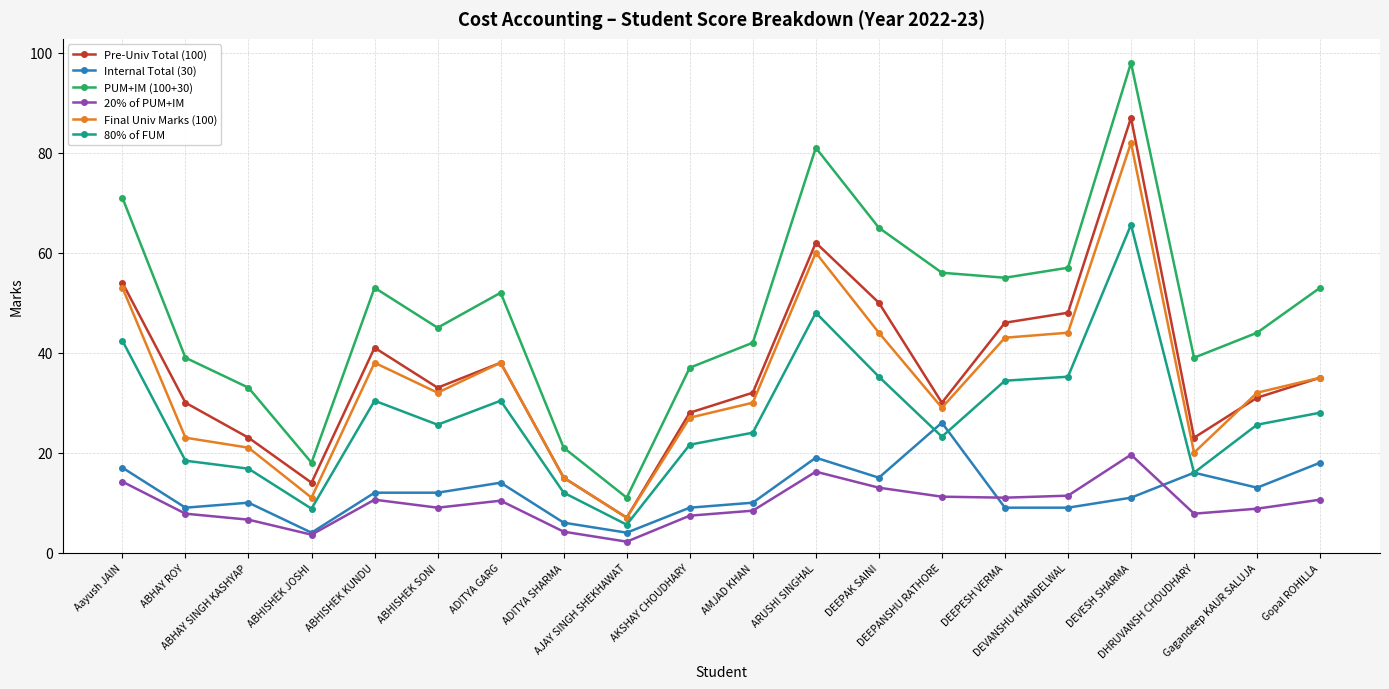

How many data points does each series have?

20